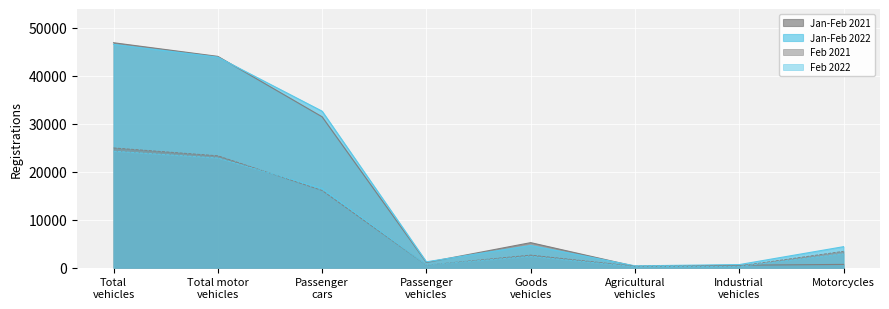

Which series has the largest total across all categories?

Jan-Feb 2022